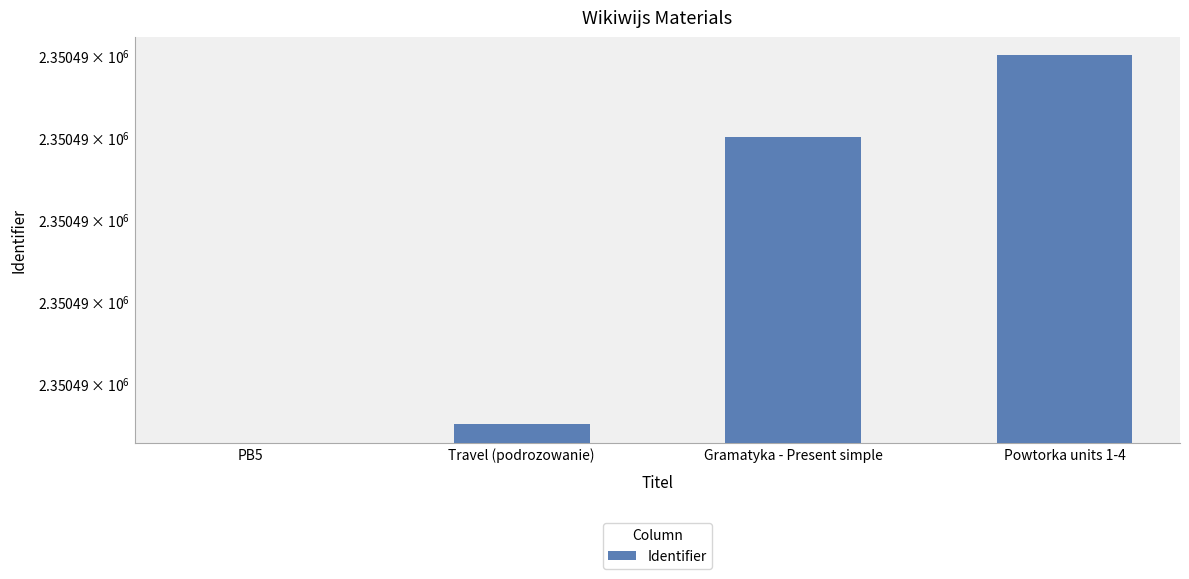

Which label corresponds to the largest value in the chart?

Powtorka units 1-4